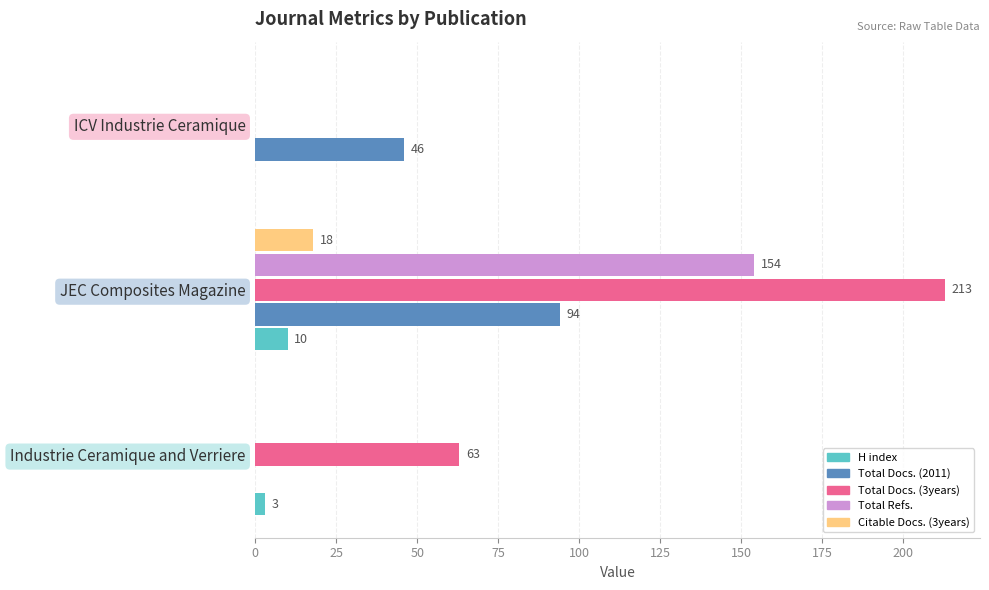

True or false: Total Docs. (2011) has a value of 46 at ICV Industrie Ceramique.

True